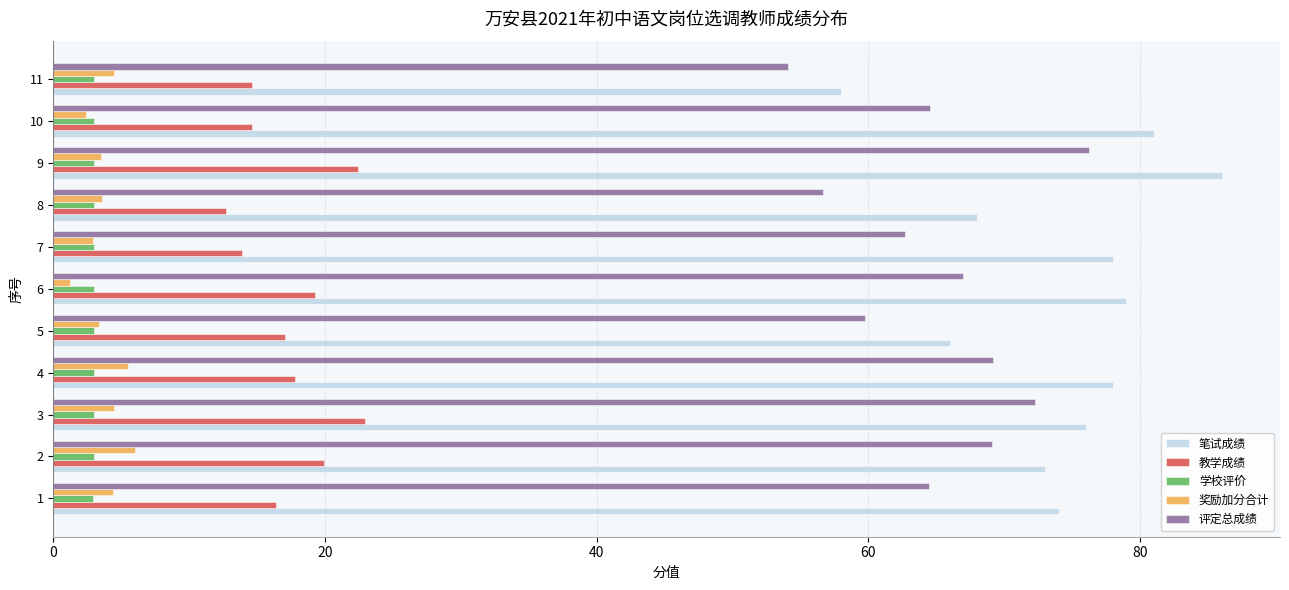

How many data points does each series have?

11